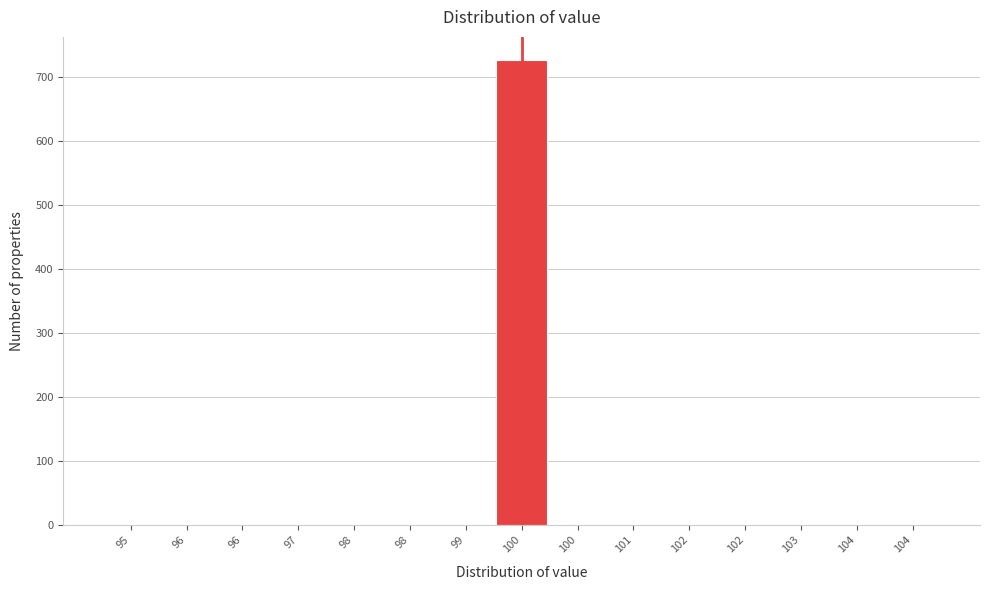

How many distinct data groups are displayed?

1